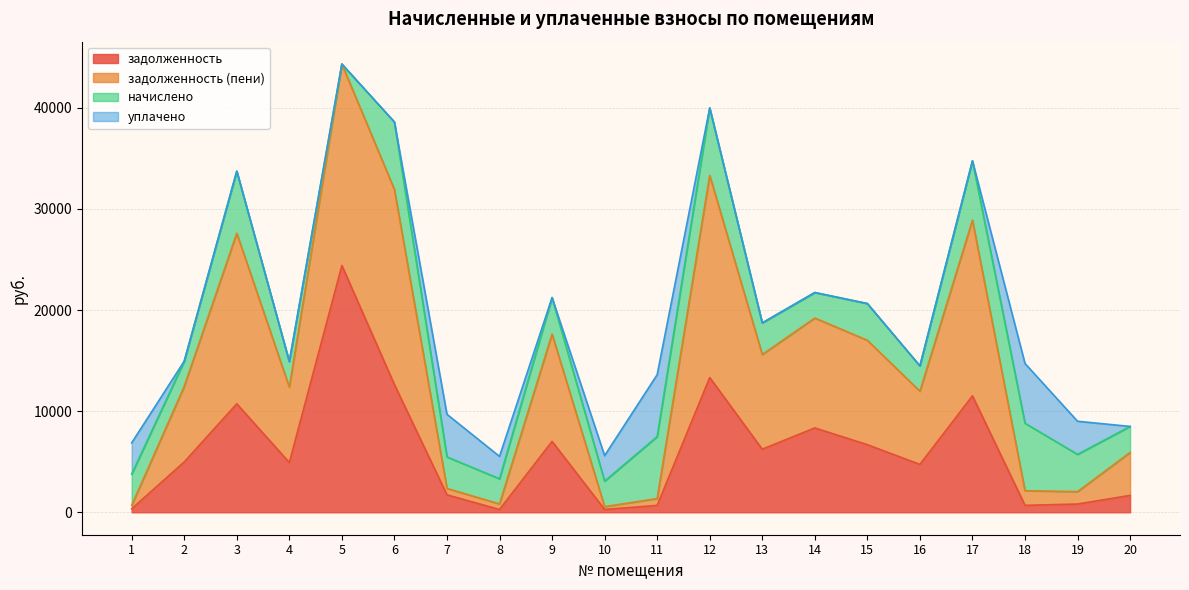

What is the highest value of the задолженность series?

24403.2